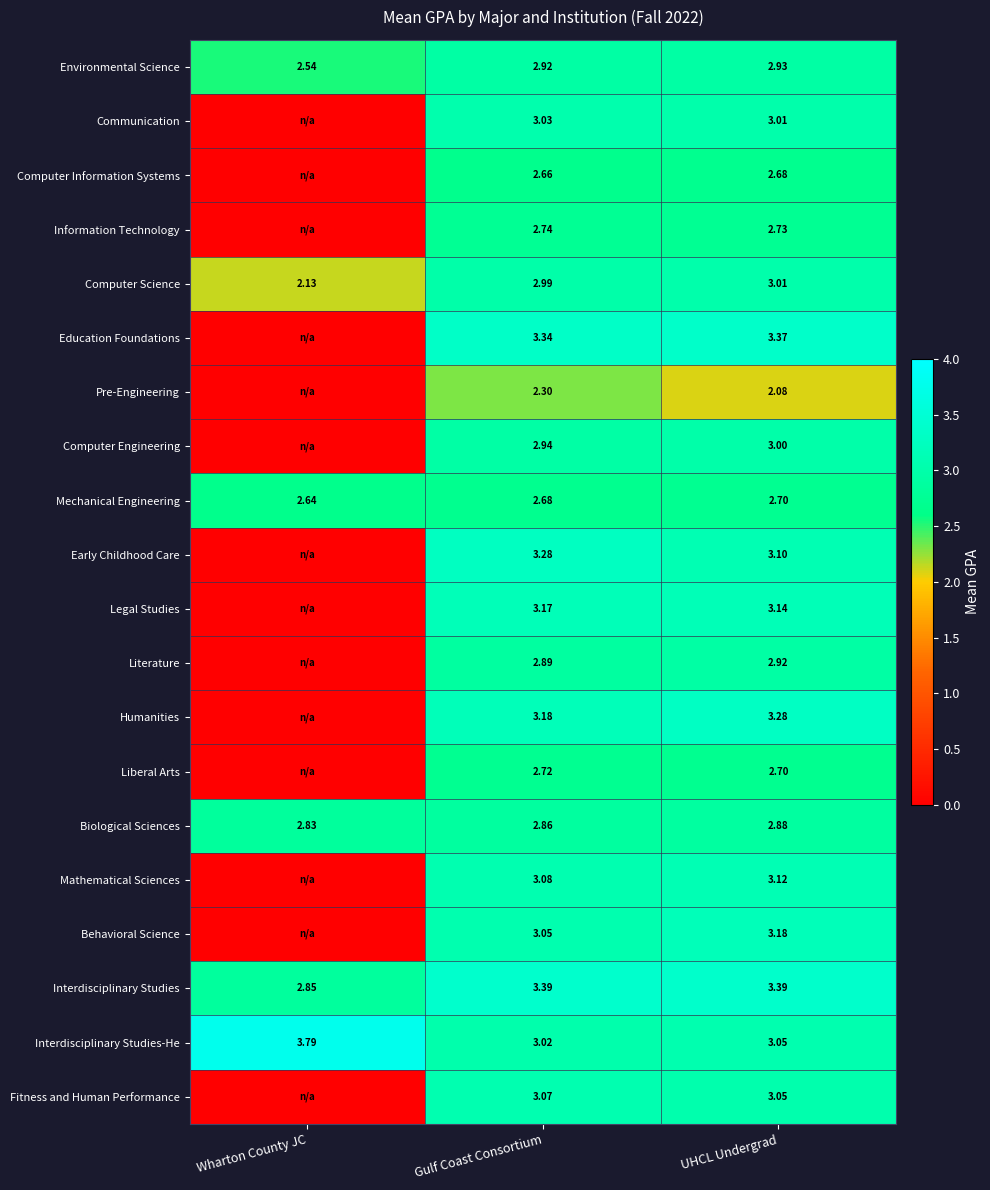

At Gulf Coast Consortium, list the series in order from smallest to largest.

Pre-Engineering, Computer Information Systems, Mechanical Engineering, Liberal Arts, Information Technology, Biological Sciences, Literature, Environmental Science, Computer Engineering, Computer Science, Interdisciplinary Studies-He, Communication, Behavioral Science, Fitness and Human Performance, Mathematical Sciences, Legal Studies, Humanities, Early Childhood Care, Education Foundations, Interdisciplinary Studies